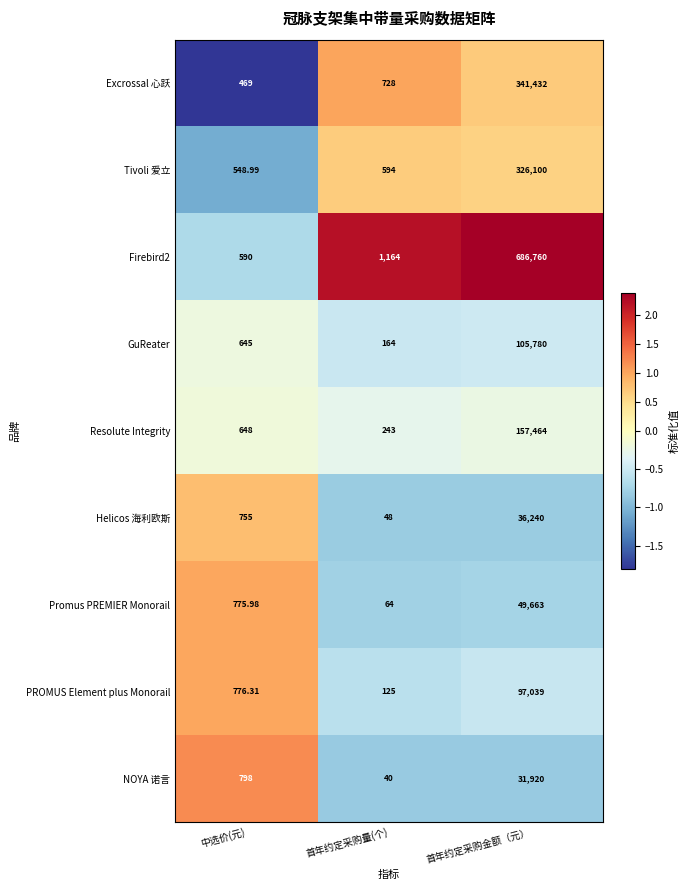

What is the difference between the highest and lowest values at 首年约定采购量(个)?

1124.0